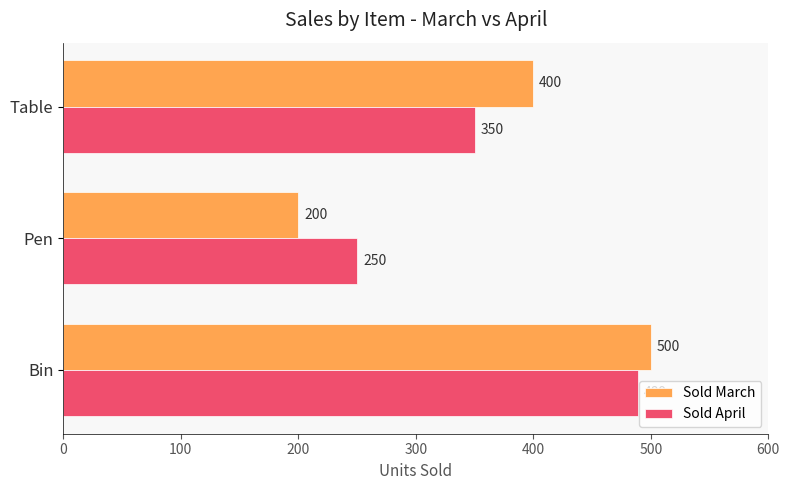

Between Table and Bin, which series saw the biggest shift?

Sold April